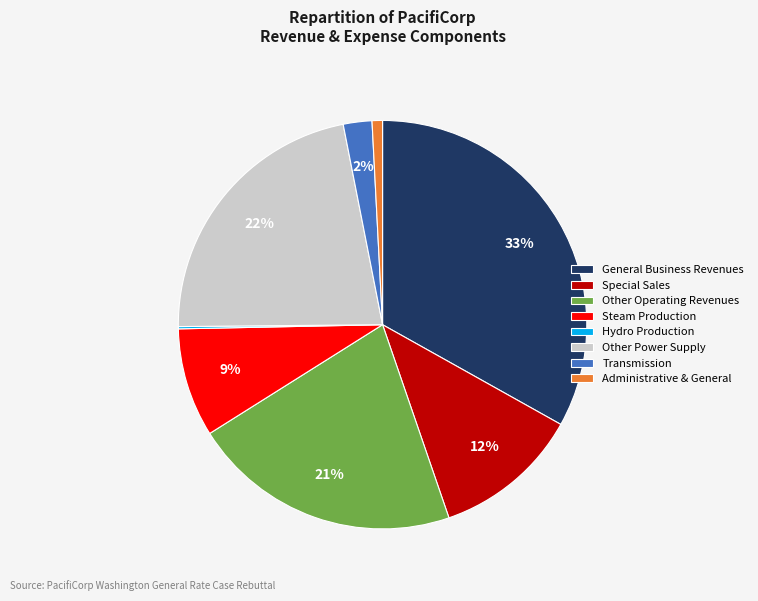

What percentage is the Special Sales slice, to the nearest percent?

12%